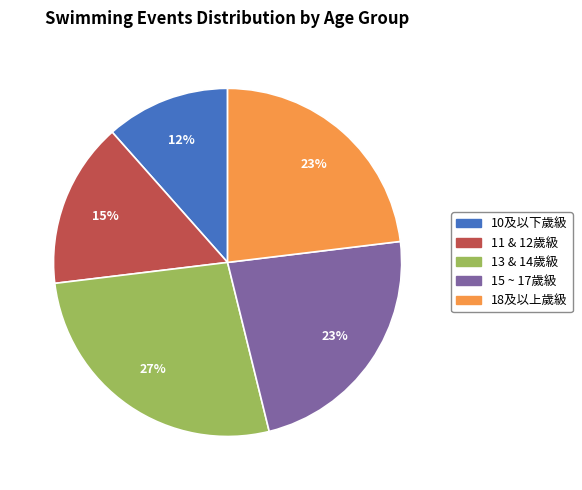

What percentage is the 11 & 12歲級 slice, to the nearest percent?

15%